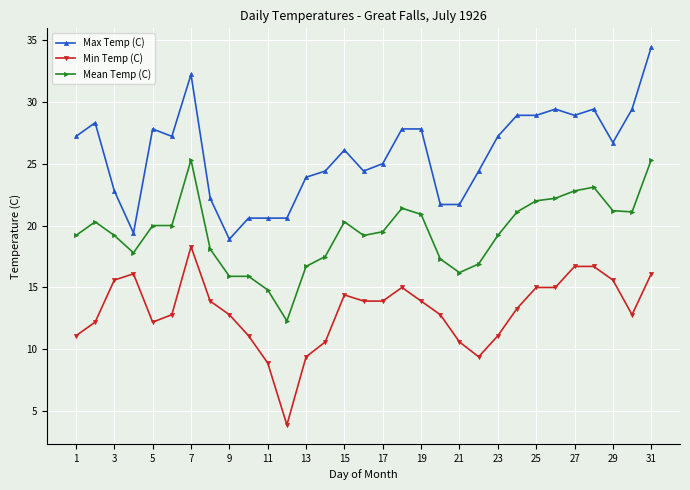

What is the highest value of the Min Temp (C) series?

18.3